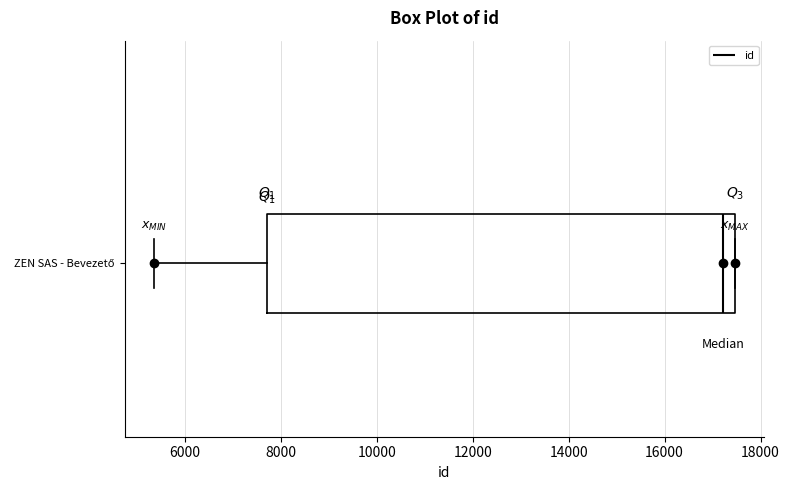

Where is the right edge of the box for ZEN SAS - Bevezető on the x-axis? The values are not printed on the chart, so give them approximately, as read against the axis.

17400